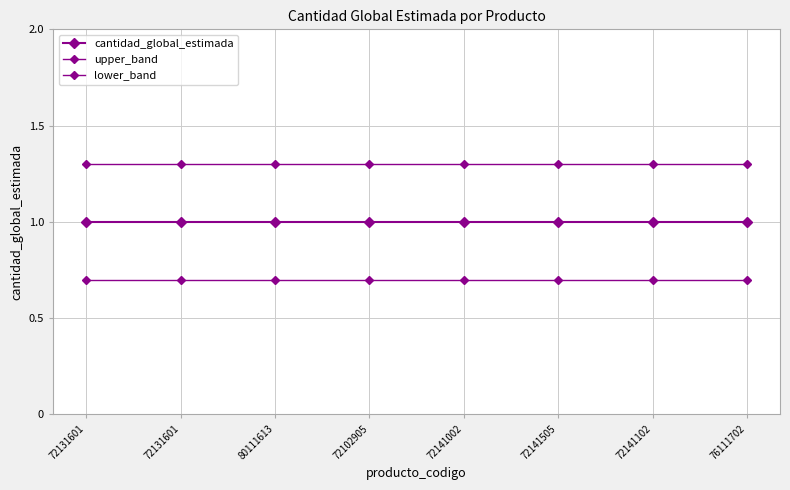

What is the total value across all series at 76111702?

3.0